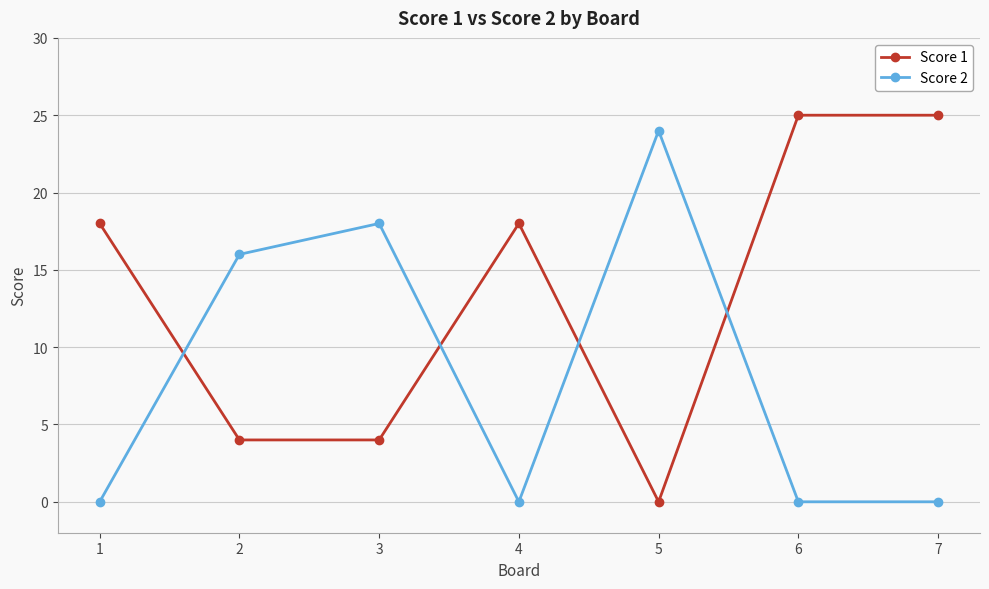

How many positive values does the Score 1 series have?

6